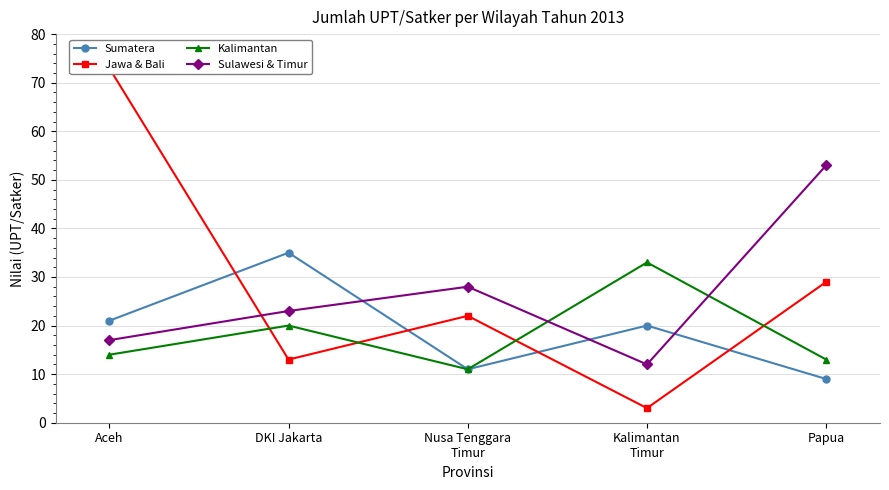

What is the total value across all series at DKI Jakarta?

91